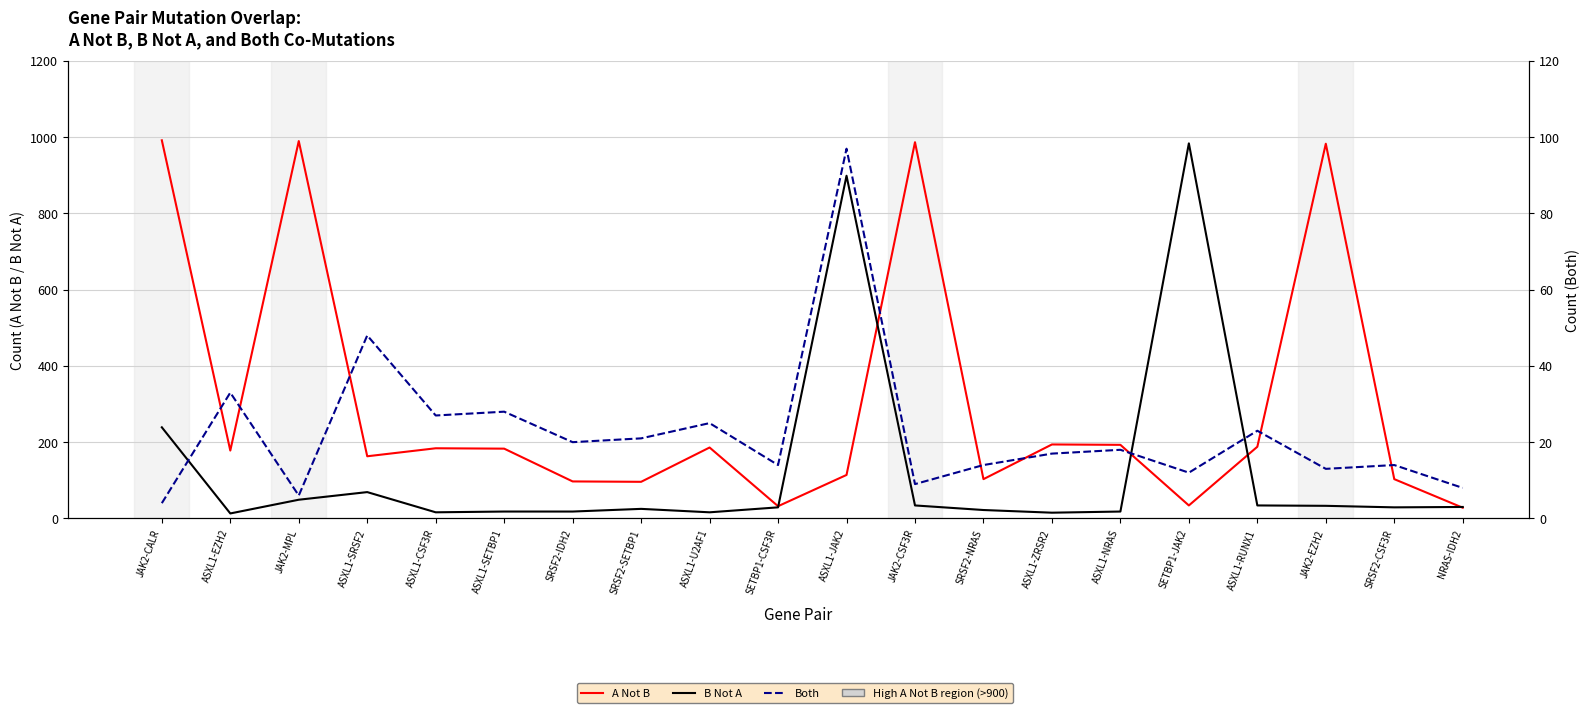

Count the number of data series in this chart.

3